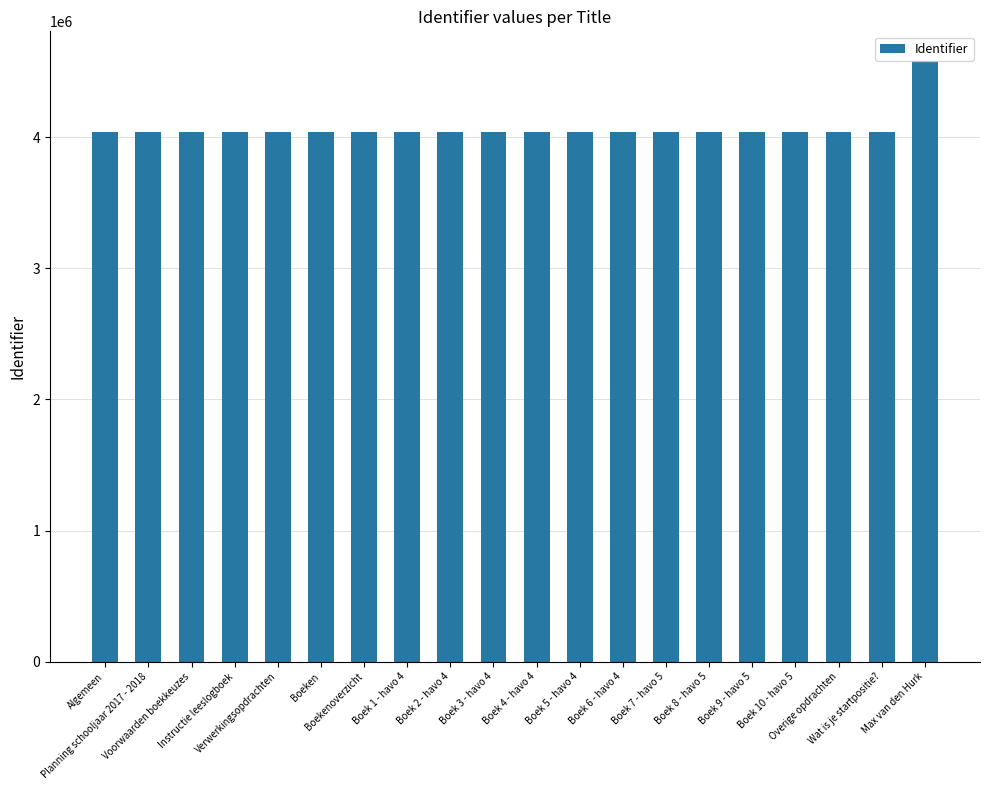

Is it true that the value at Boek 10 - havo 5 is 1477352?

False